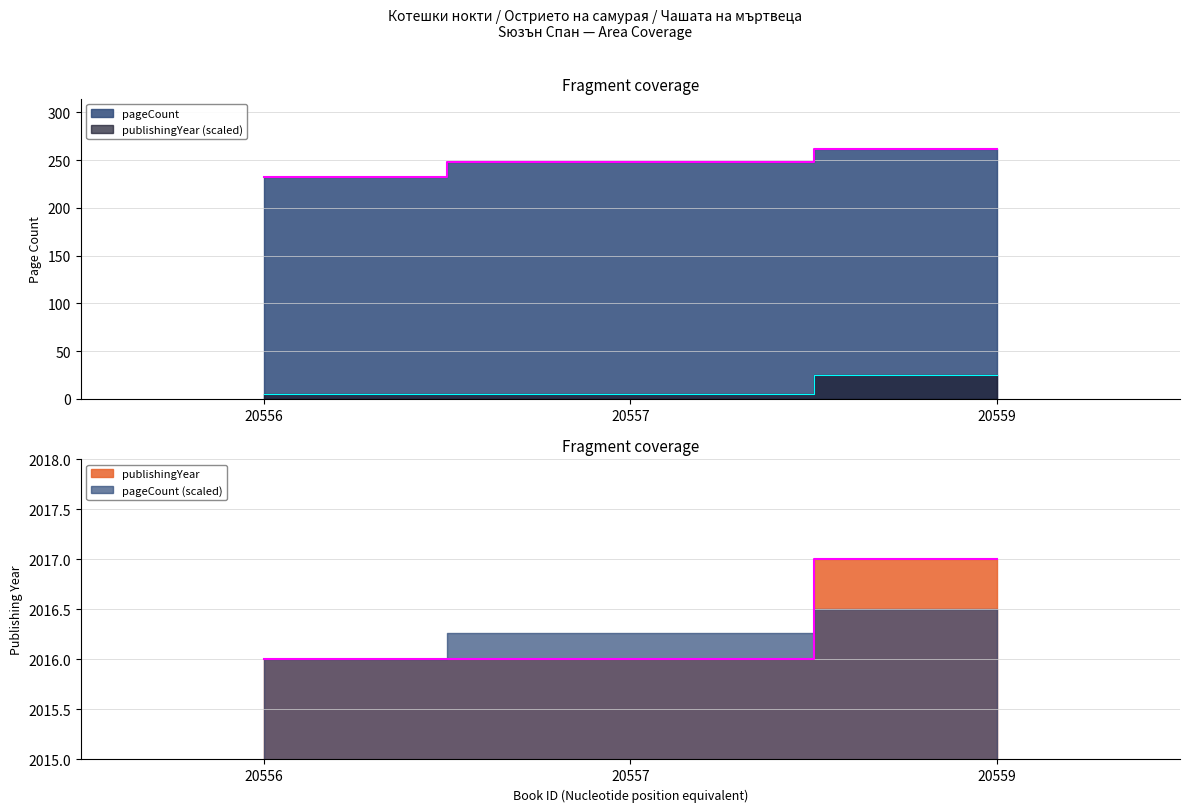

Which series has the largest range (max minus min)?

pageCount